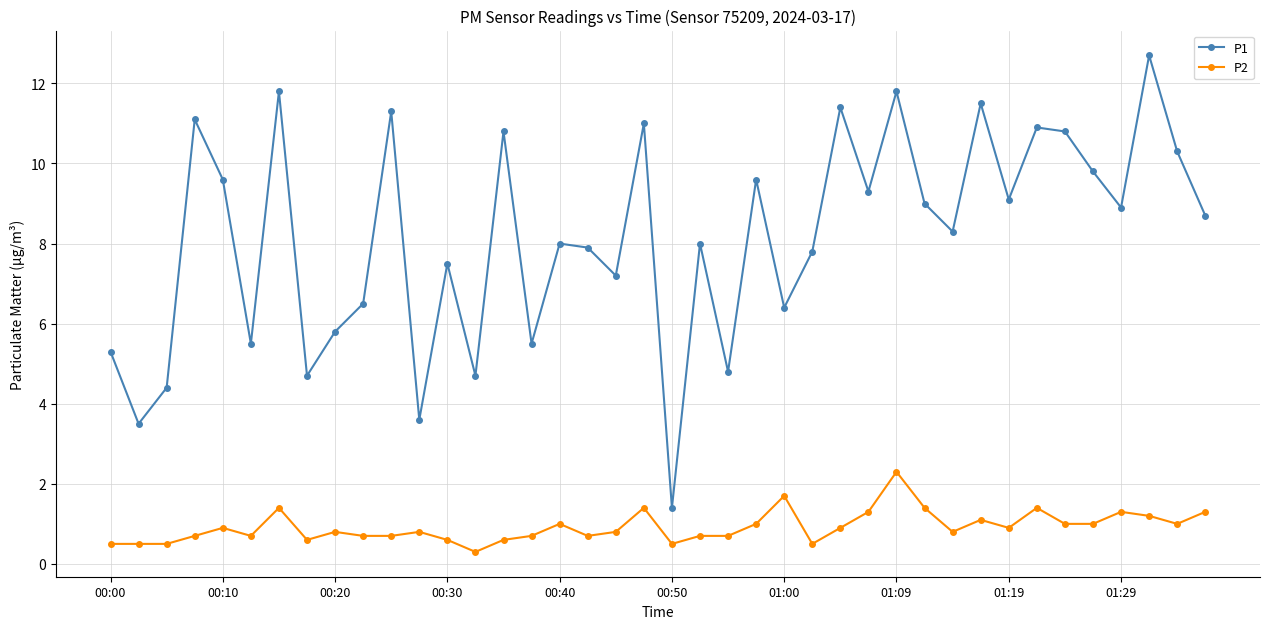

At how many categories does at least one series exceed 1?

40